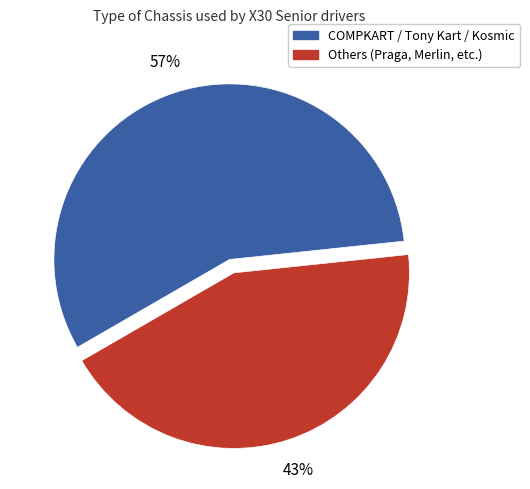

To the nearest percent, what is the average slice percentage?

50%